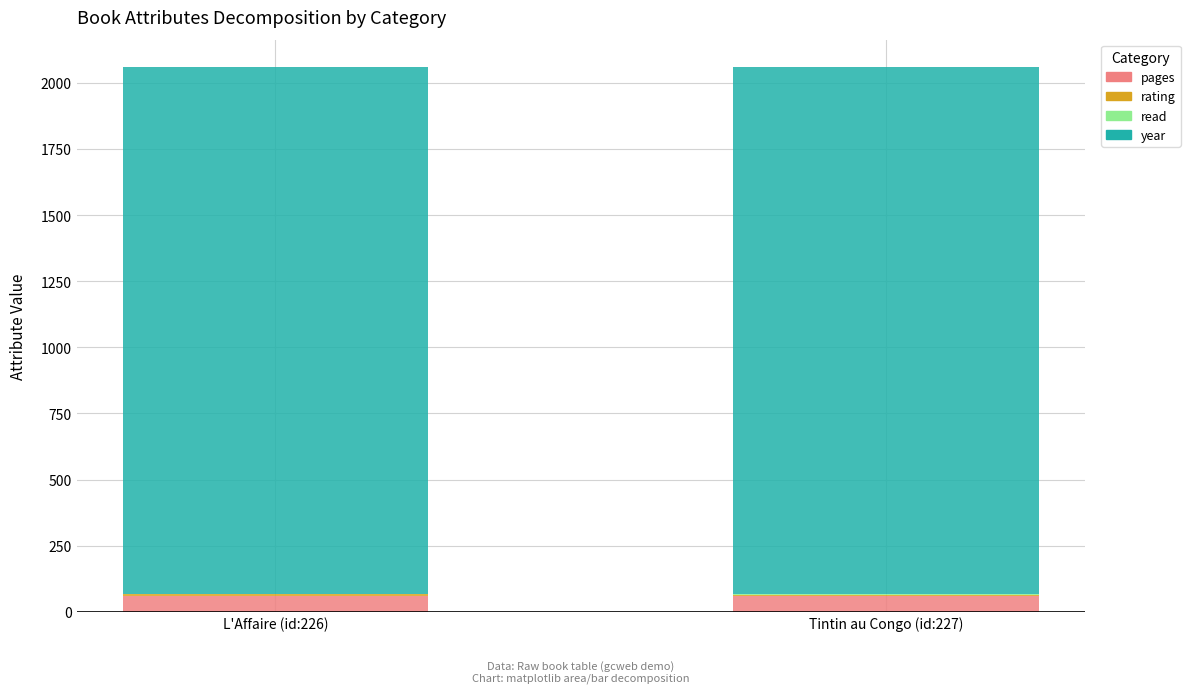

True or false: pages has a value of 61 at L'Affaire (id:226).

True